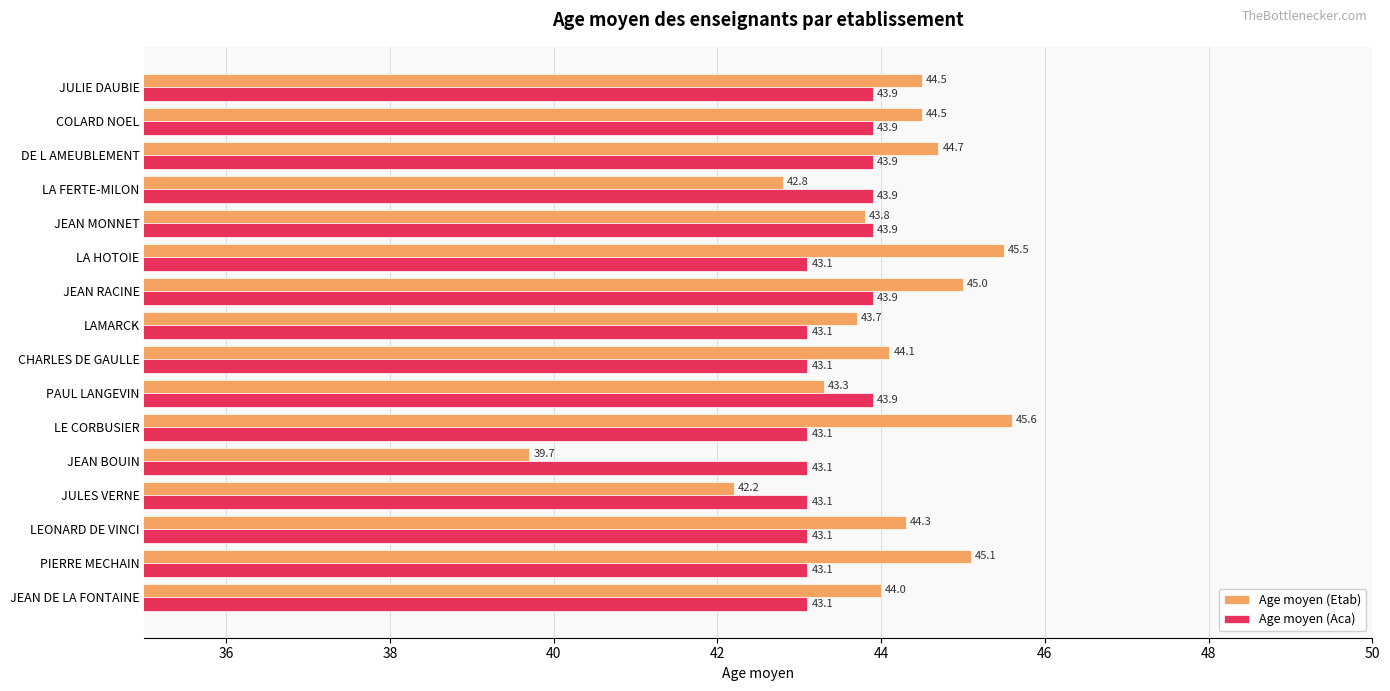

What value does the Age moyen (Aca) series have at JEAN DE LA FONTAINE?

43.1